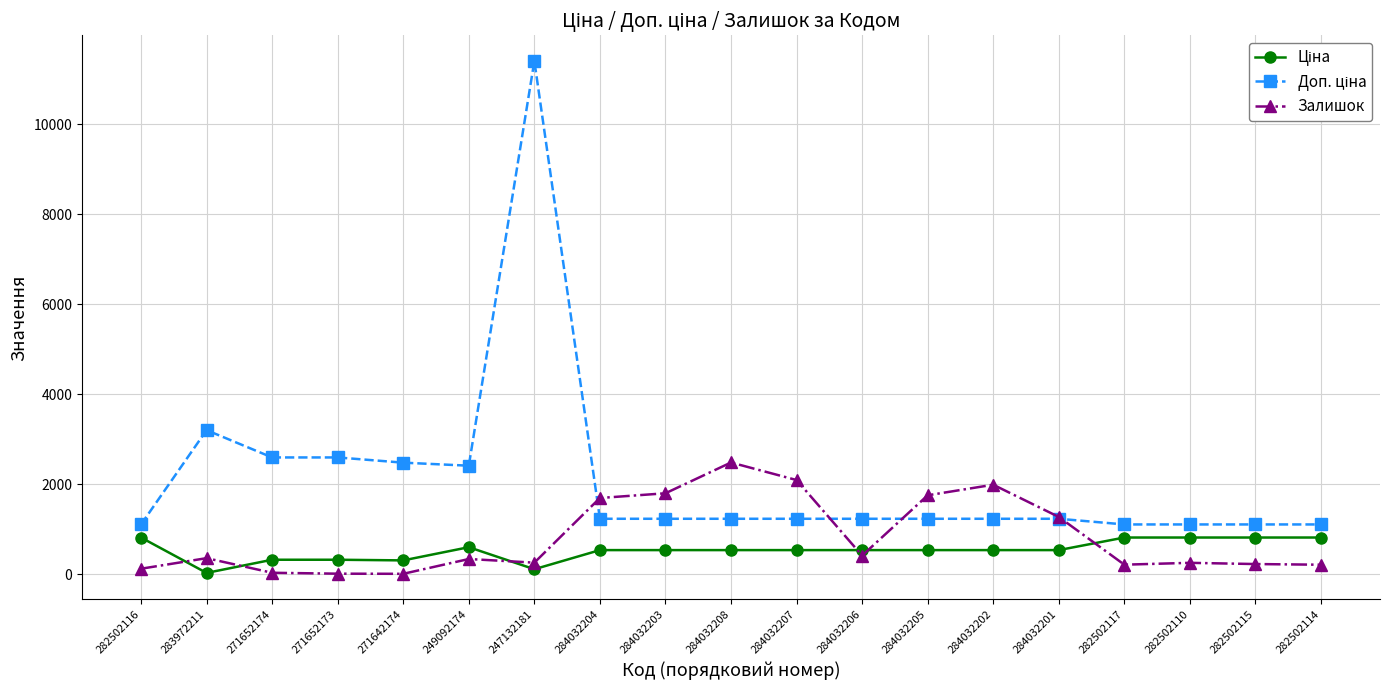

What value does the Залишок series have at 249092174?

341.0